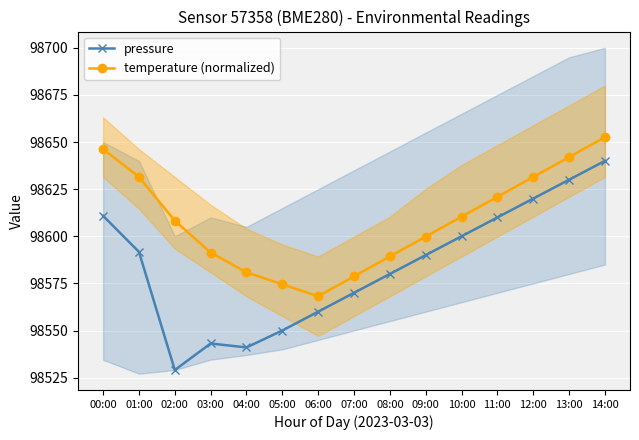

What is the sum of all pressure values?

1478765.8